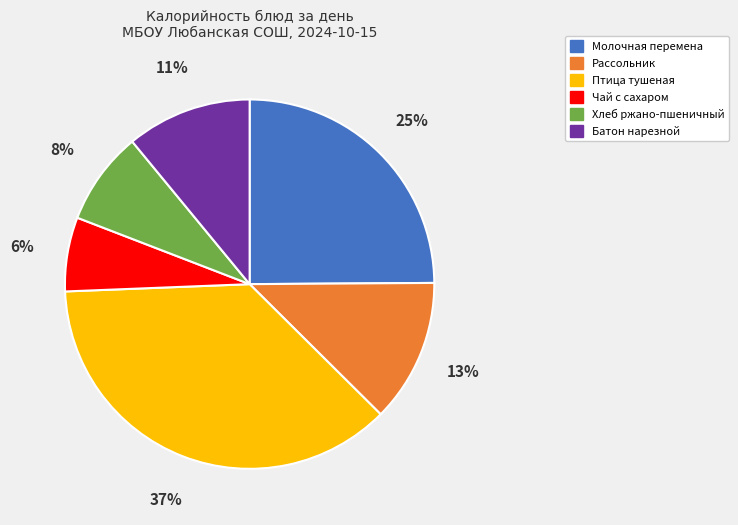

Which has a higher value, Молочная перемена or Чай с сахаром?

Молочная перемена